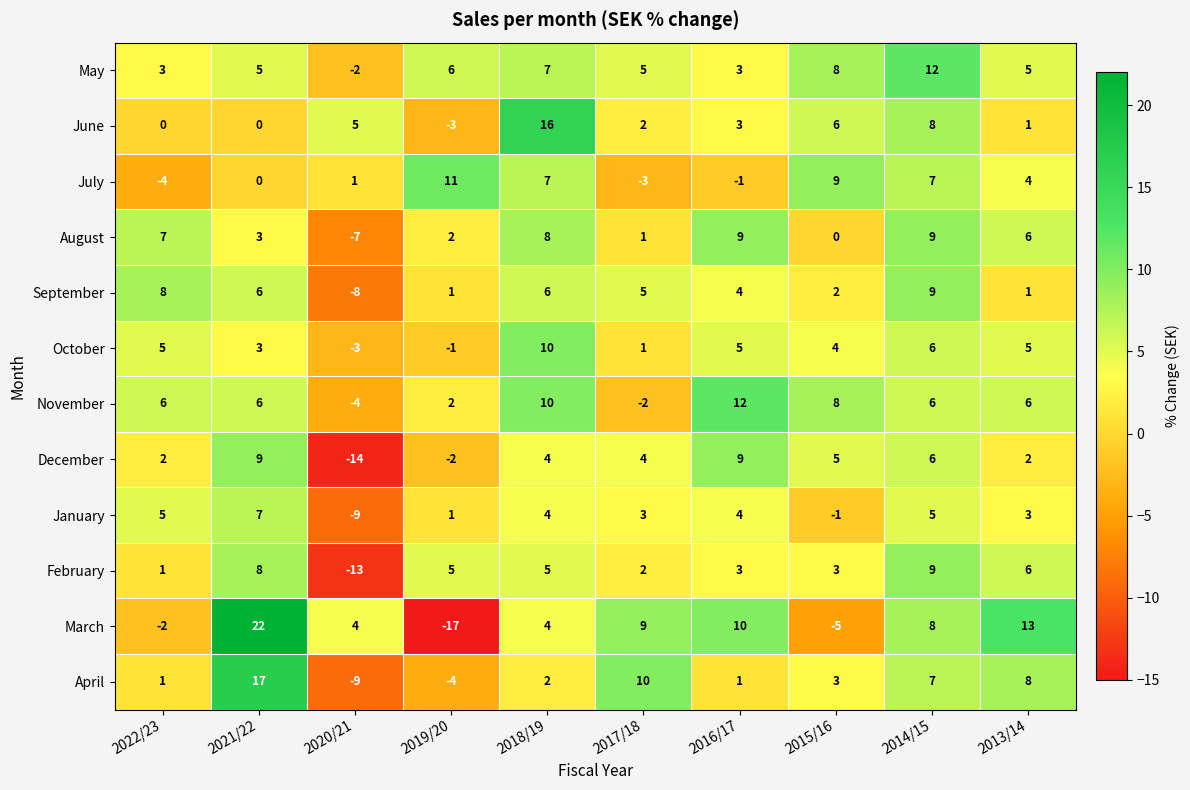

What is the sum of all April values?

36